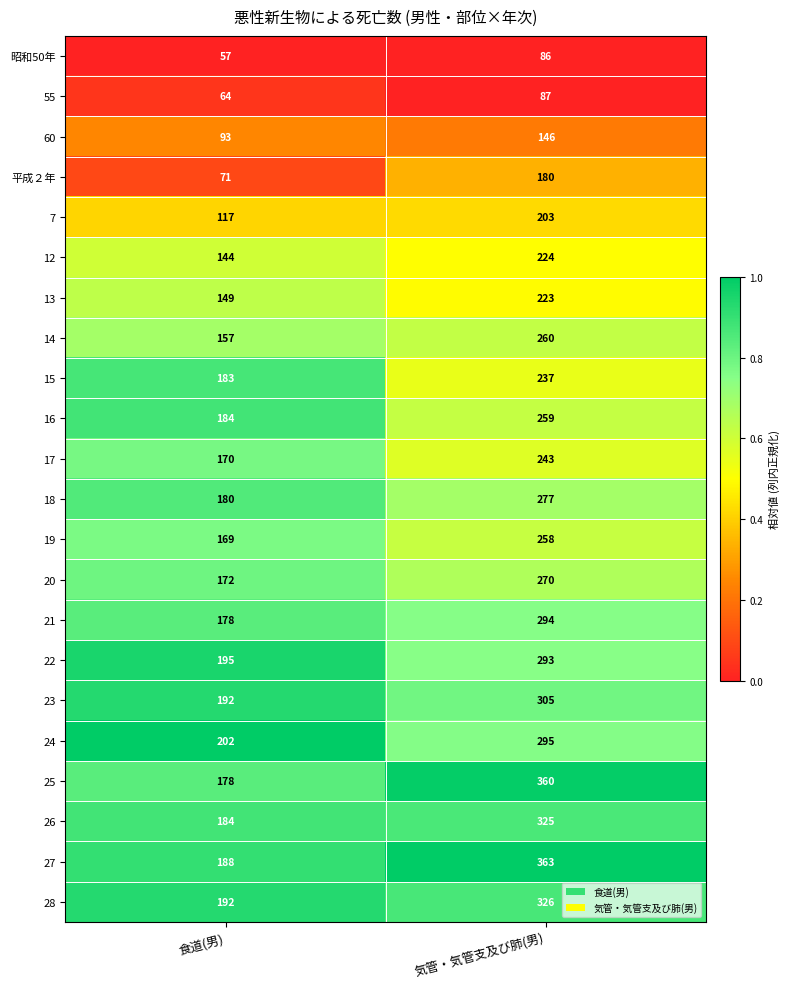

Which series changed the most between 食道(男) and 気管・気管支及び肺(男)?

25